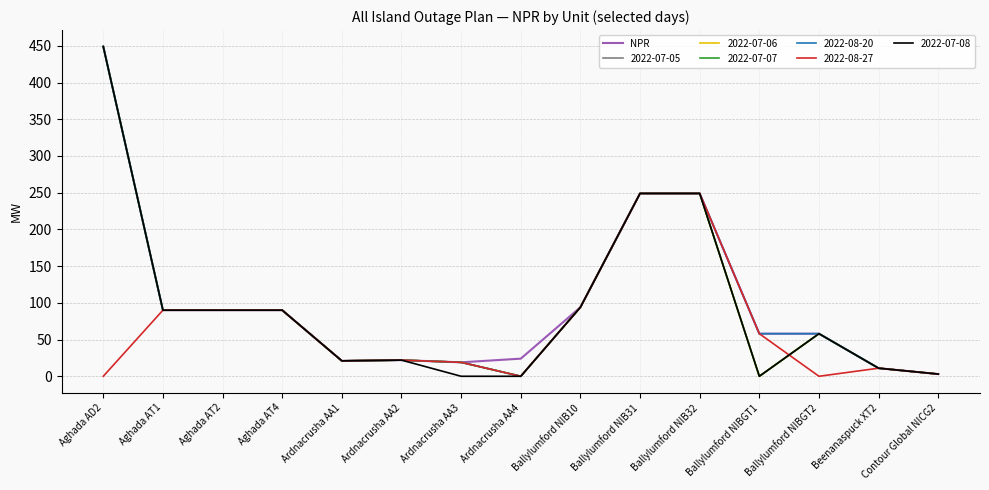

What is the label of the 6th point from the right?

Ballylumford NIB31